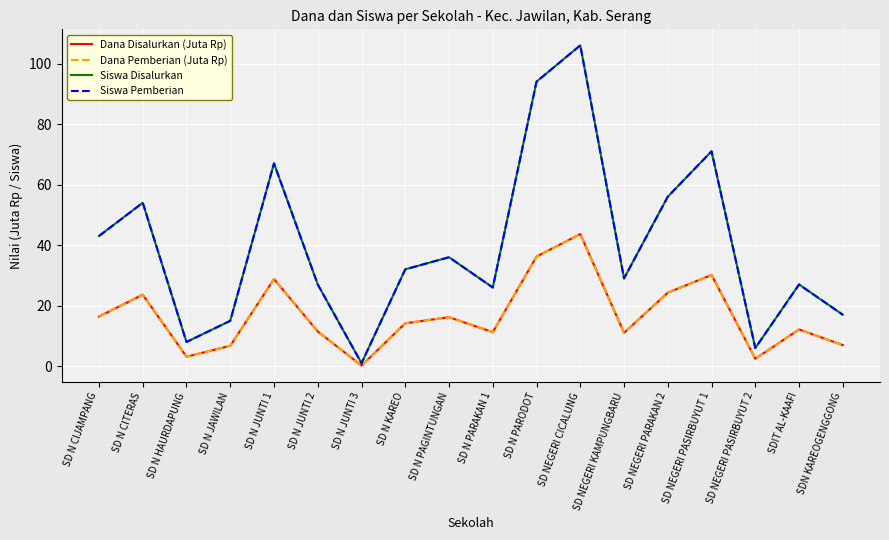

What value does the Siswa Pemberian series have at SD NEGERI PARAKAN 2?

56.0